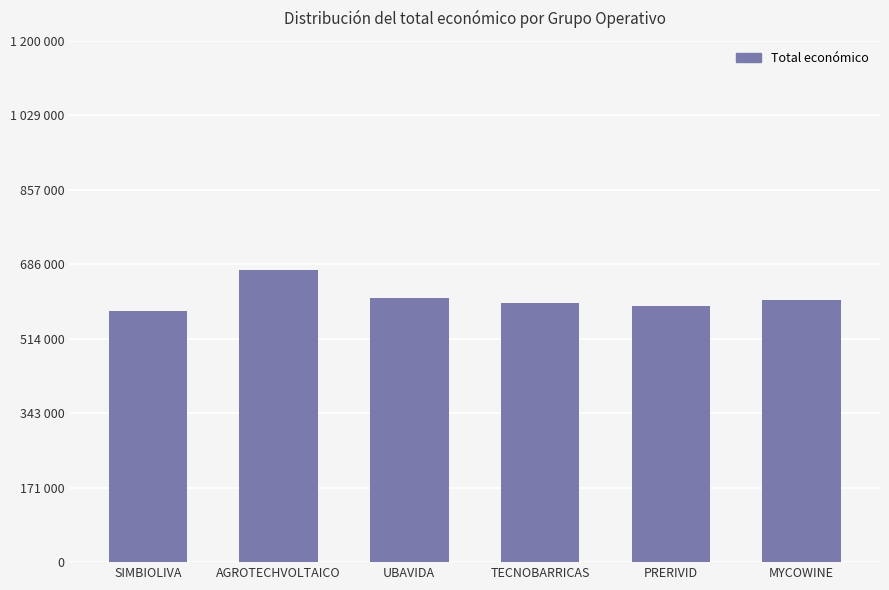

What is the value of the 1st bar from the left?

579152.0